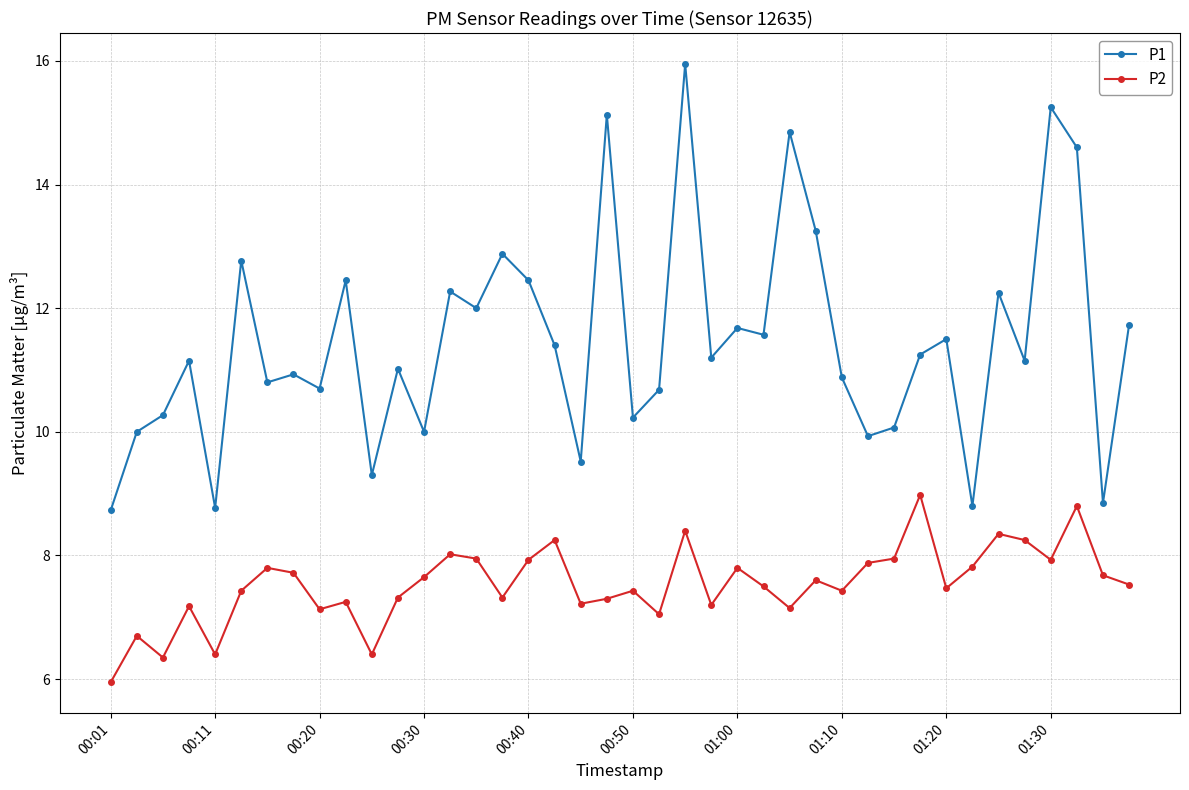

What is the minimum value shown in the chart?

6.0